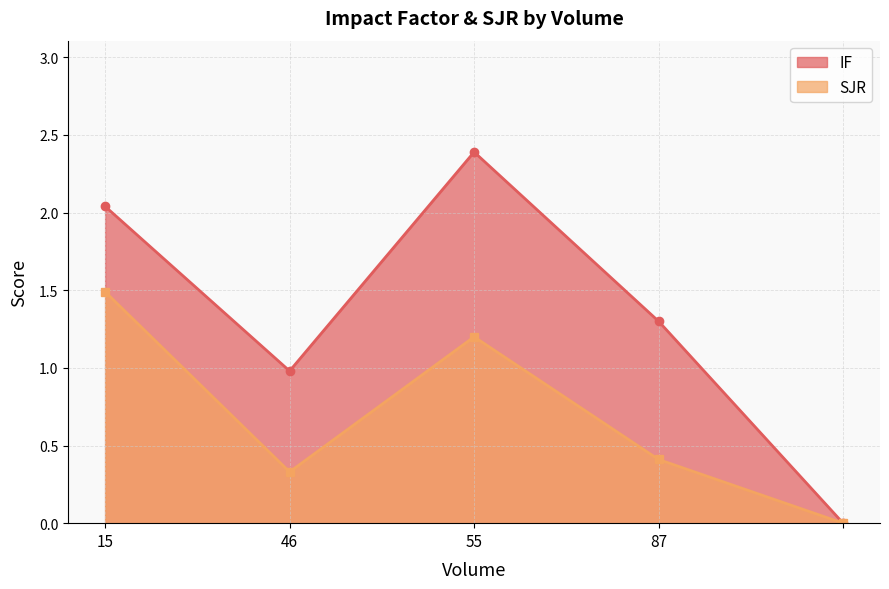

Where is the first local maximum for SJR?

55